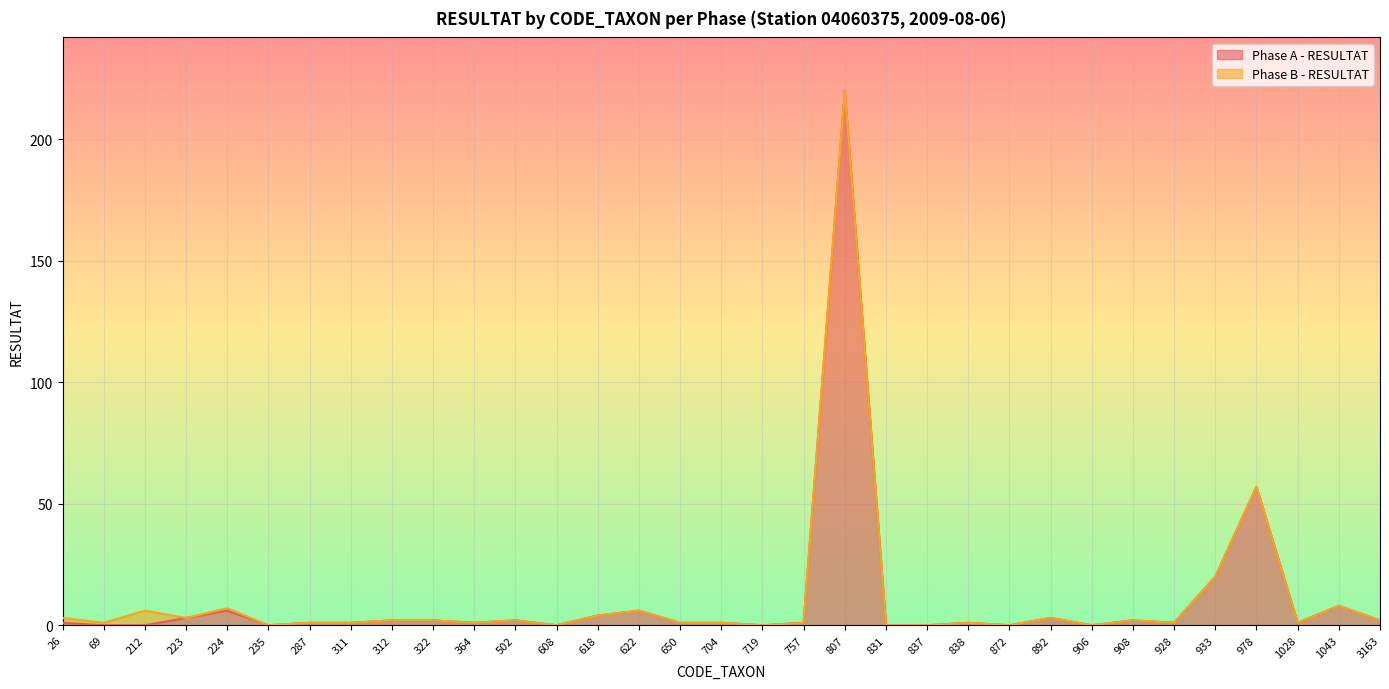

What is the difference between the values at 1028 and 223?

2